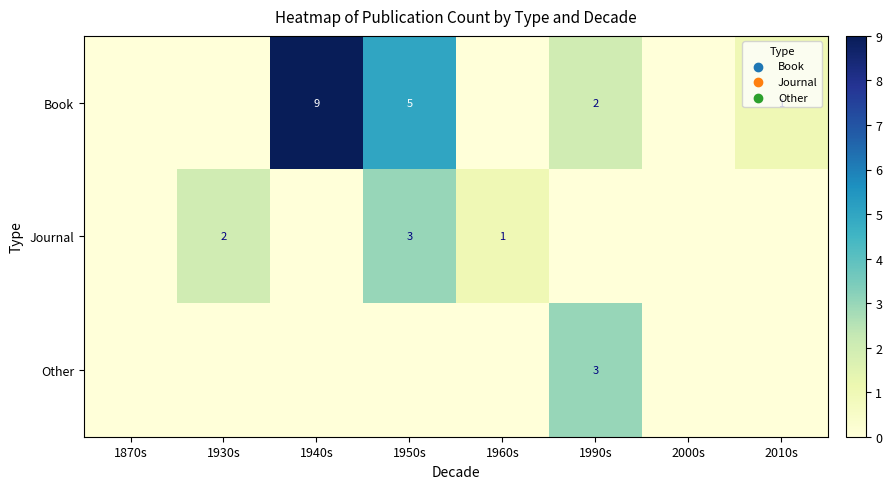

The value of Book at 1940s is 14. True or false?

False